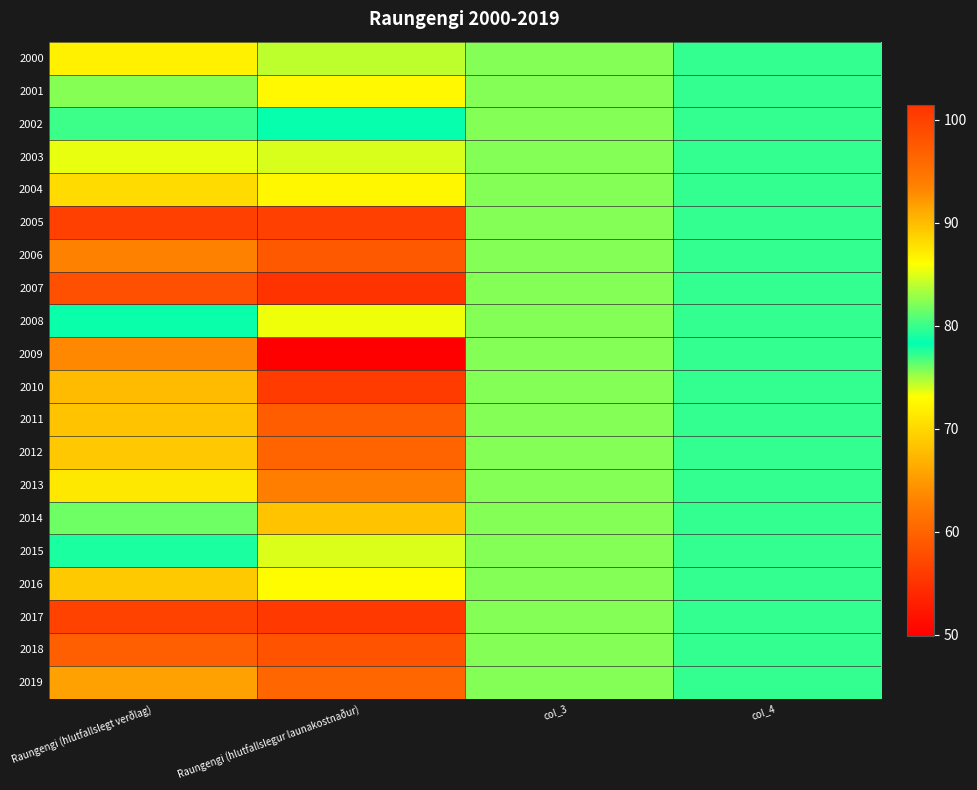

What is the minimum value shown in the chart?

49.9